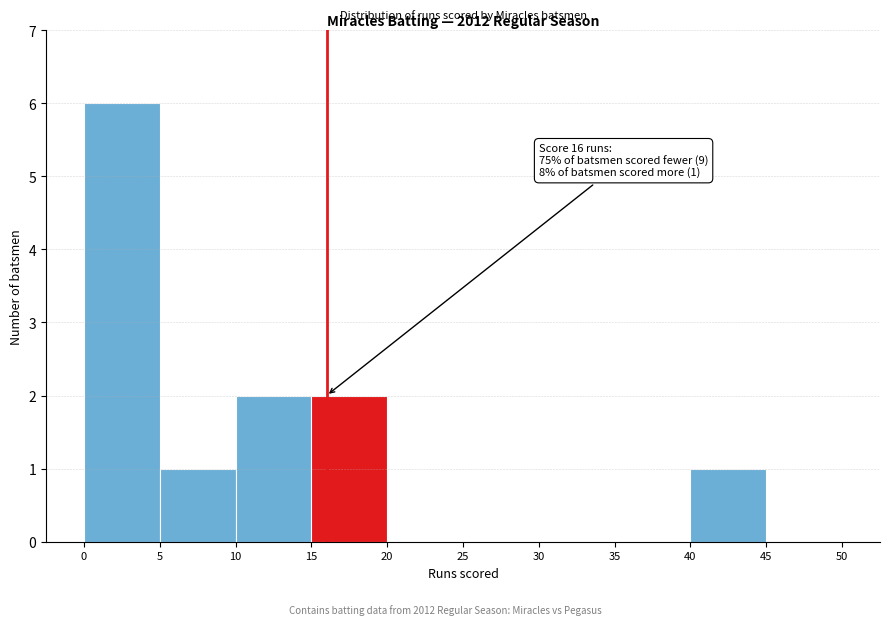

Which range on the x-axis has the tallest bar?

0 to 5